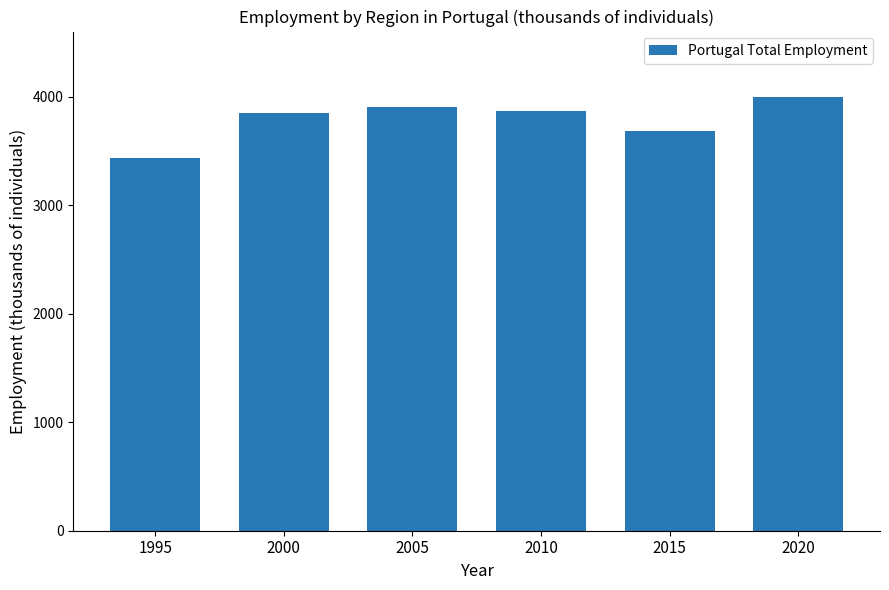

Does the chart contain any negative values?

No